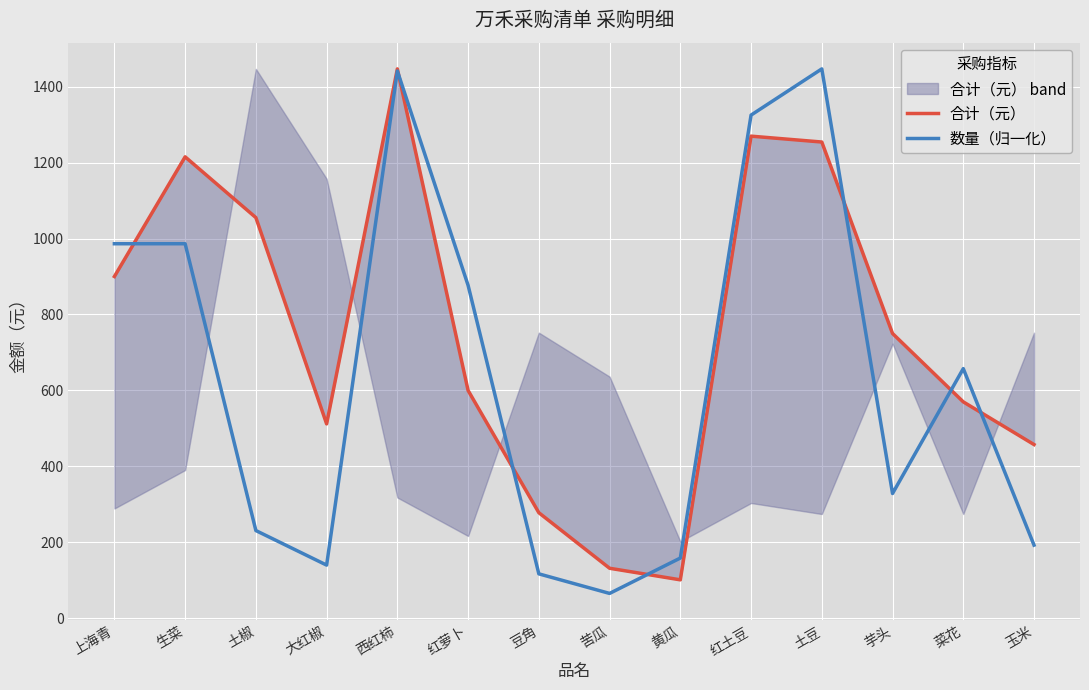

Reading left to right, list all the values displayed in this chart.

合计（元）: 上海青=900.0	生菜=1215.0	土椒=1055.0	大红椒=512.0	西红柿=1446.5	红萝卜=600.0	豆角=278.2	苦瓜=132.0	黄瓜=101.5	红土豆=1269.5	土豆=1254.0	芋头=750.0	菜花=570.0	玉米=457.6
数量（归一化）: 上海青=986.2	生菜=986.2	土椒=231.2	大红椒=140.3	西红柿=1441.0	红萝卜=876.7	豆角=117.3	苦瓜=65.8	黄瓜=158.9	红土豆=1324.9	土豆=1446.5	芋头=328.8	菜花=657.5	玉米=192.9